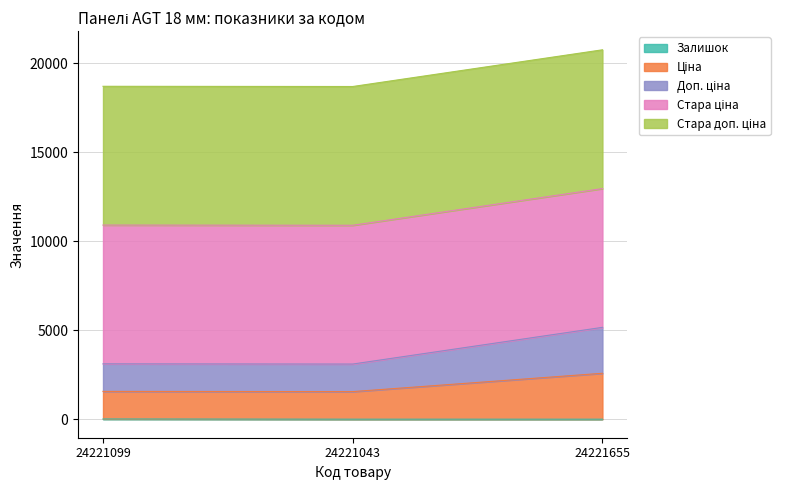

What is the label of the 1st point from the right?

24221655